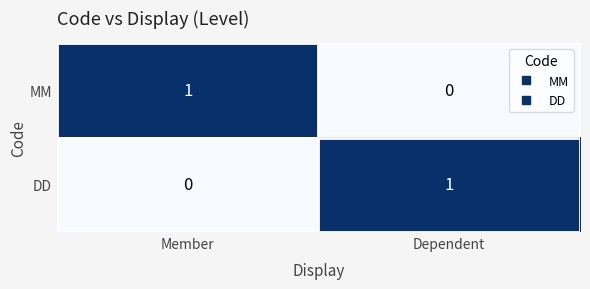

Reading left to right, what are all the values shown in this chart?

MM: 1	0
DD: 0	1